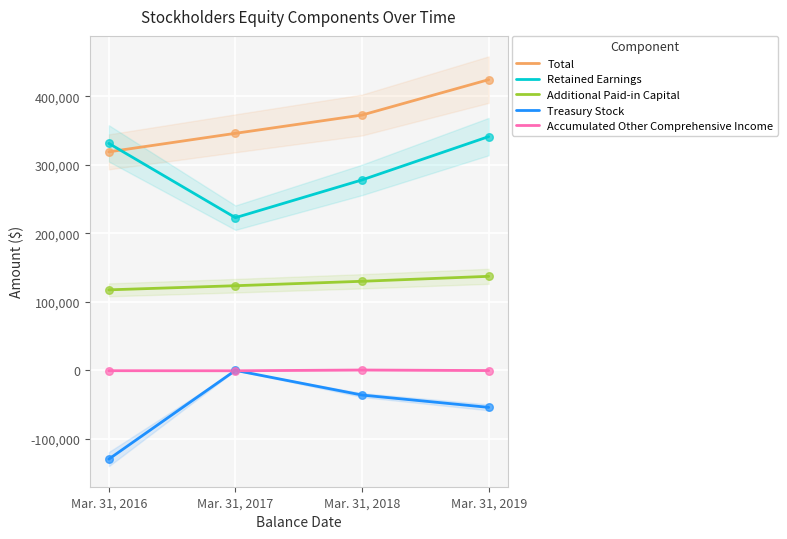

Which series contains the lowest Y value?

Treasury Stock